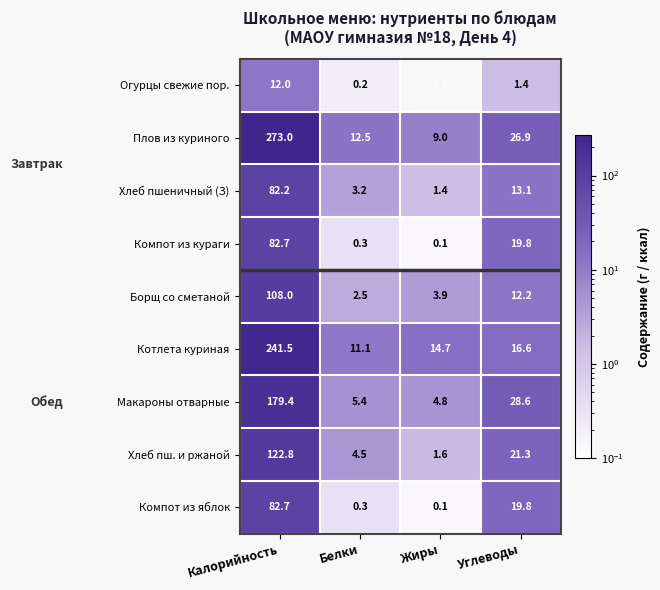

What is the spread (max minus min) of values at Белки?

12.3